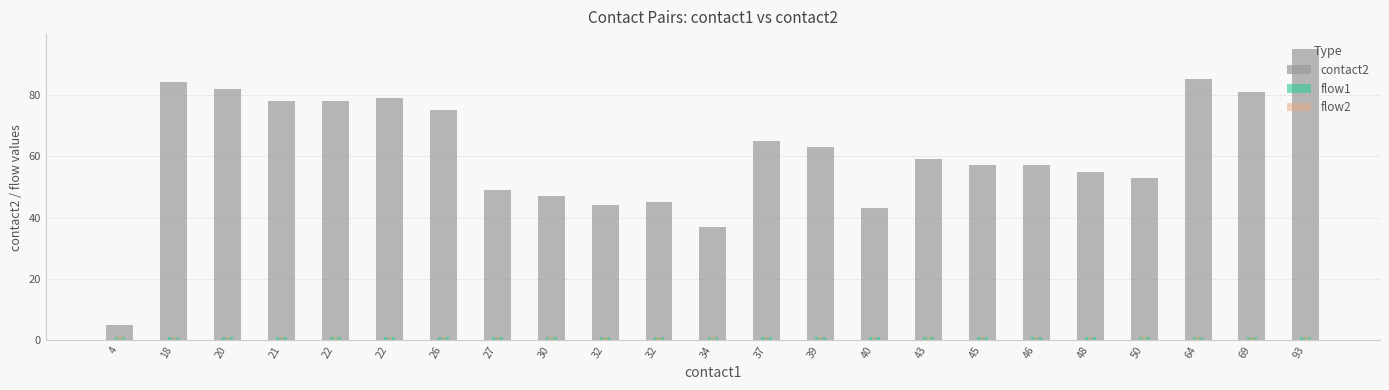

What is the spread (max minus min) of values at 93?

94